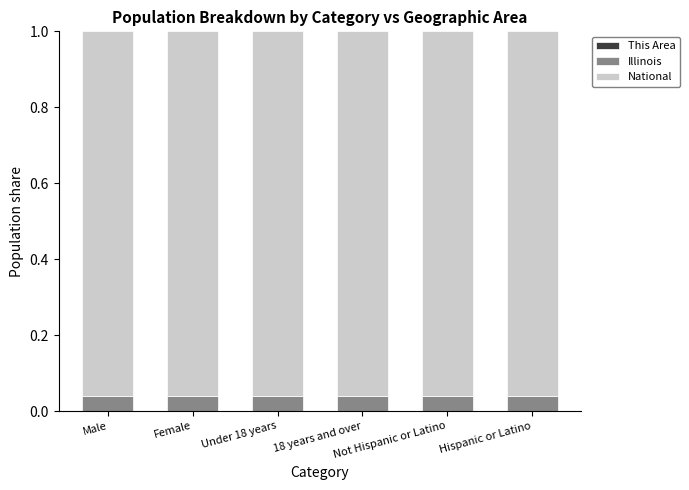

What is the label of the 6th bar from the left?

Hispanic or Latino